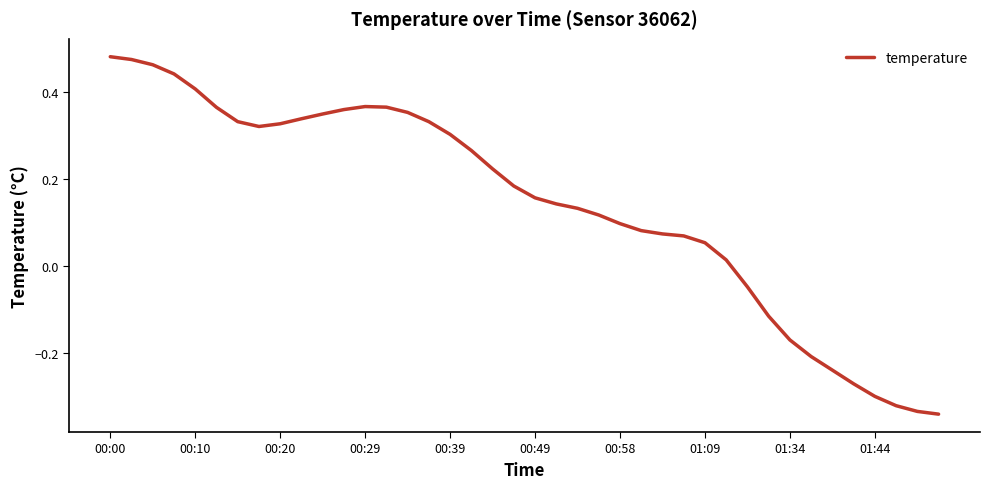

What is the difference between the maximum and minimum values?

0.8